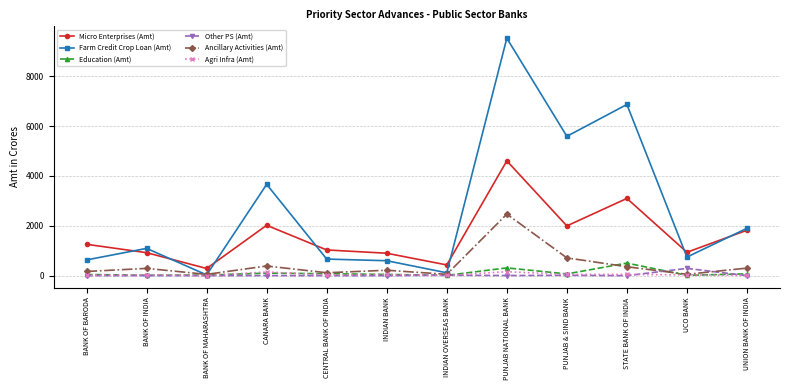

Which series has the widest spread of values?

Farm Credit Crop Loan (Amt)